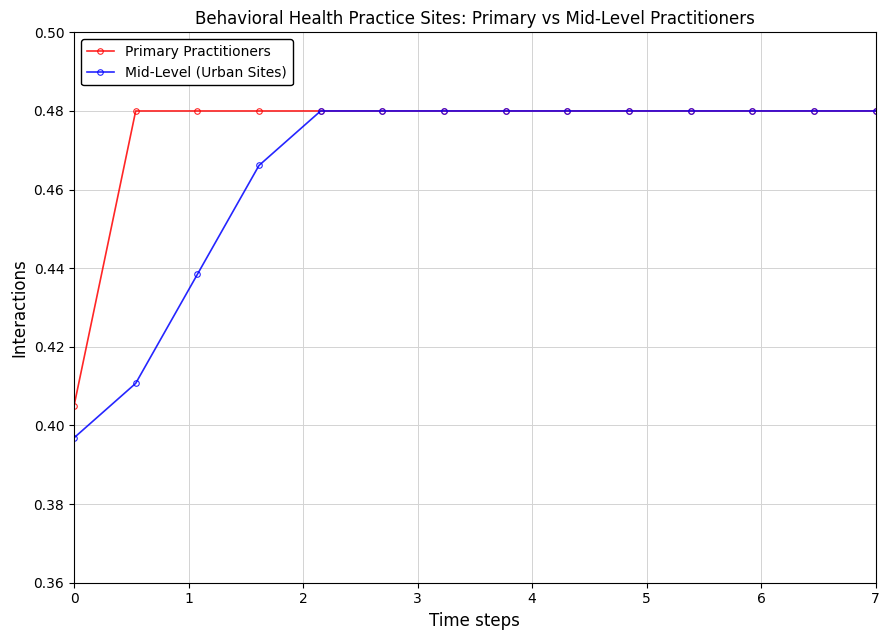

How many lines are shown in the chart?

2